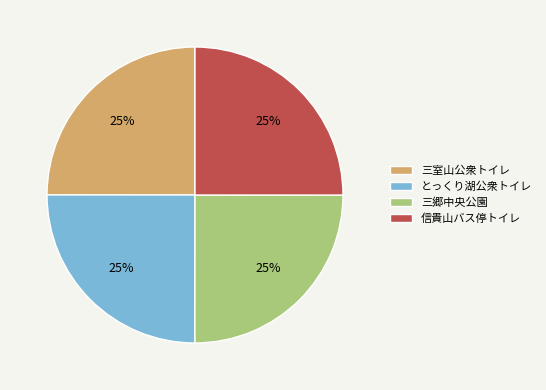

Is there any slice that represents more than half of the pie?

No